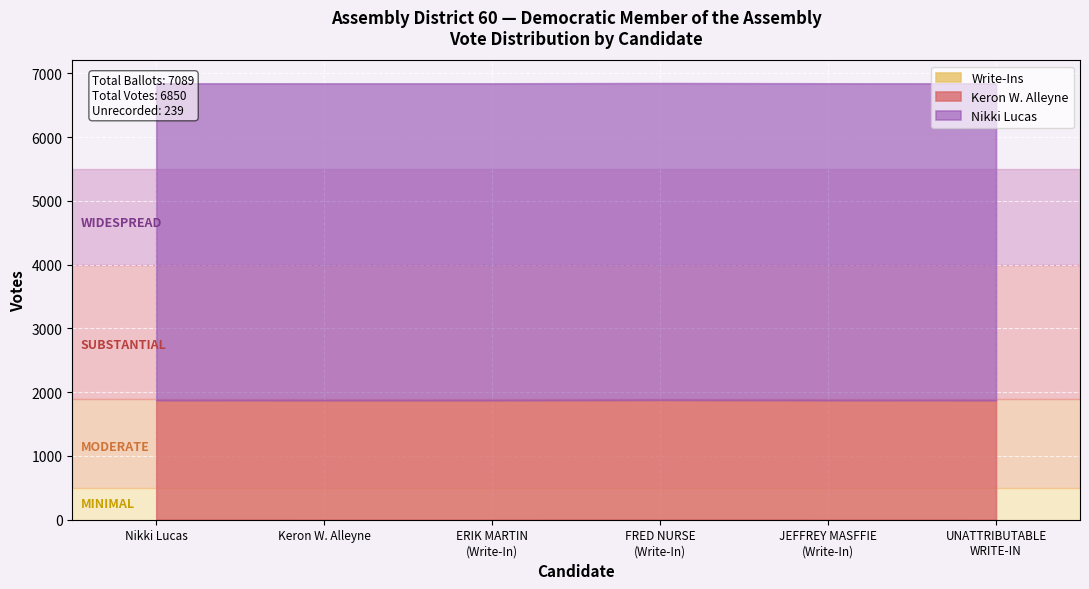

What are all the series names shown in the legend?

Nikki Lucas, Keron W. Alleyne, Write-Ins